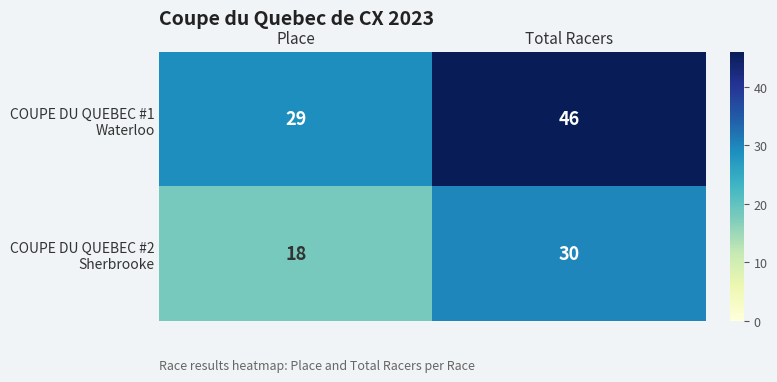

What is the maximum value shown in the chart?

46